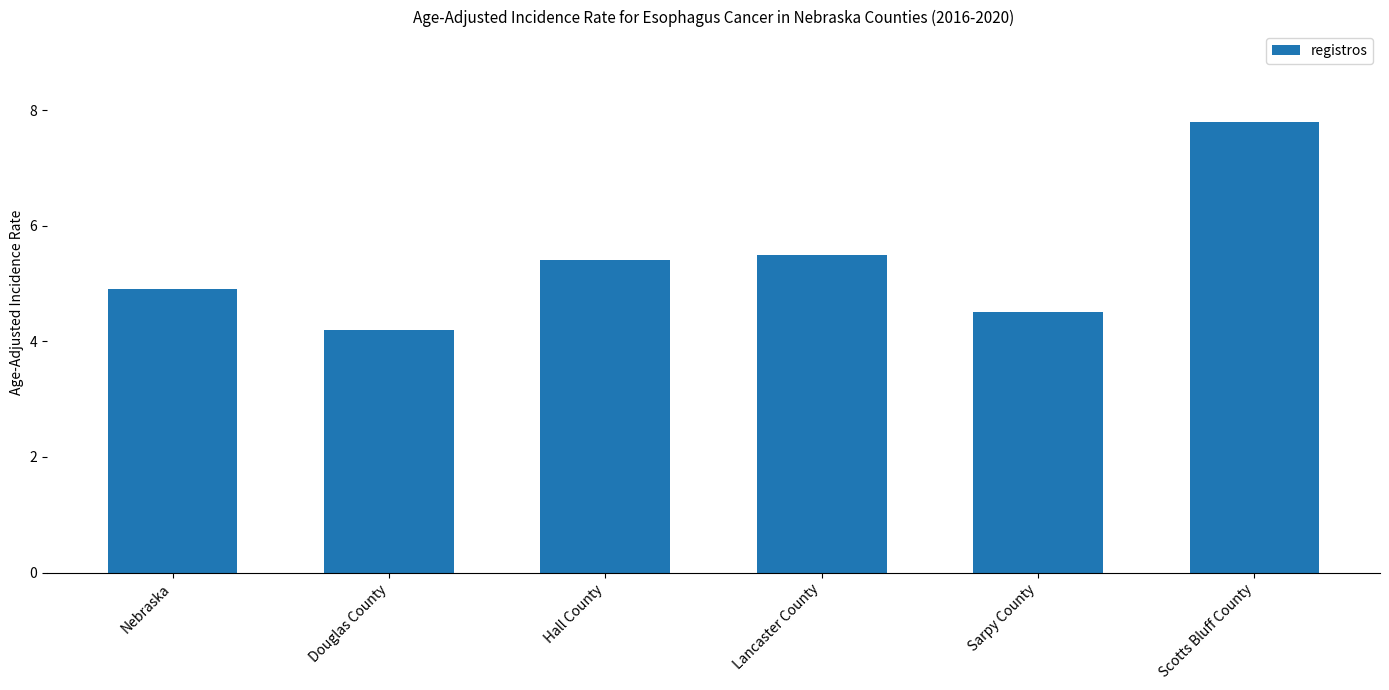

List the labels in order of value, largest first.

Scotts Bluff County, Lancaster County, Hall County, Nebraska, Sarpy County, Douglas County